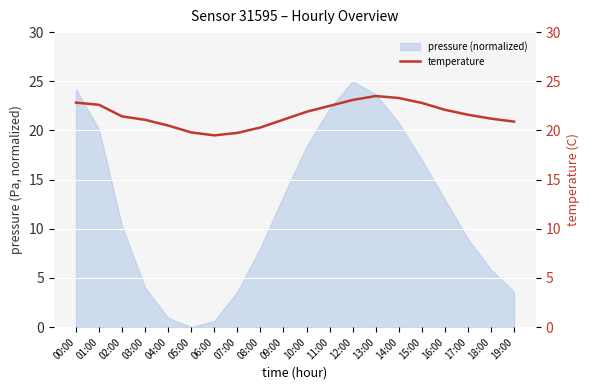

At which label does pressure (normalized) reach its minimum?

05:00